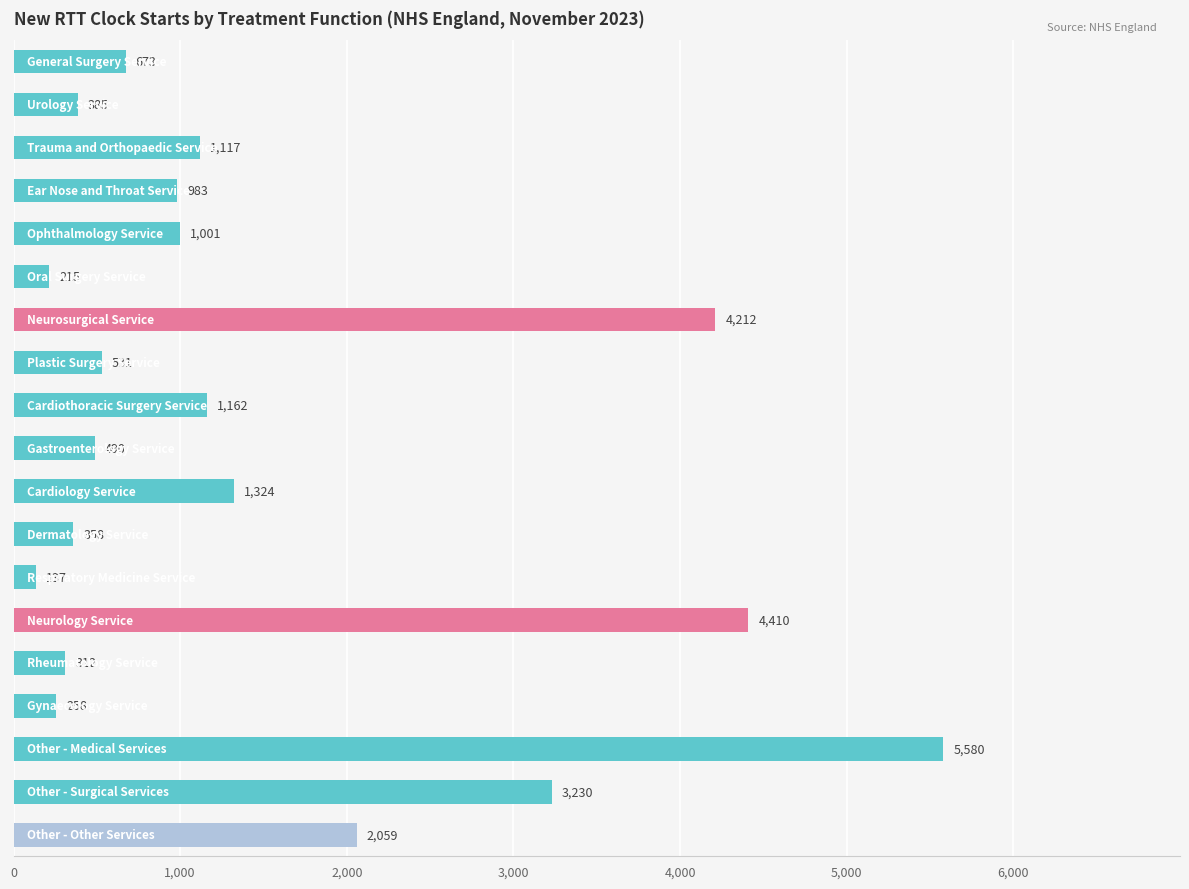

What is the average value?

1497